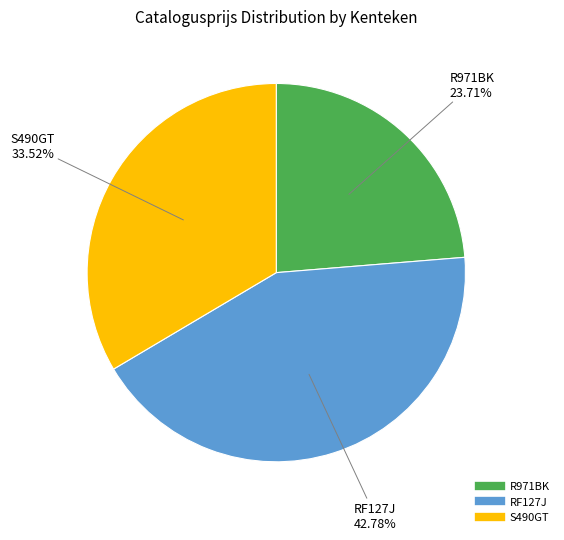

Rank the categories by value from highest to lowest.

RF127J, S490GT, R971BK